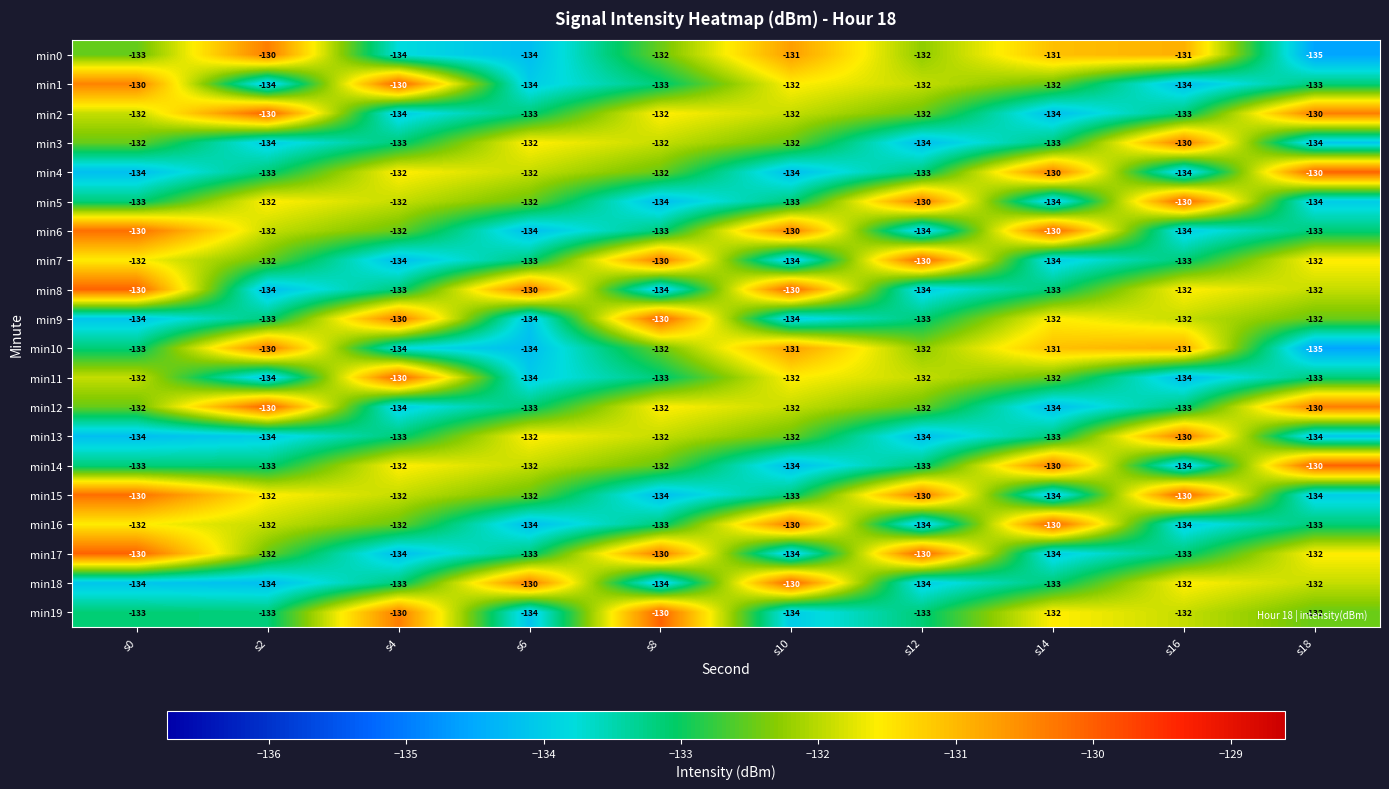

At which category is the sum across all series the highest?

s0